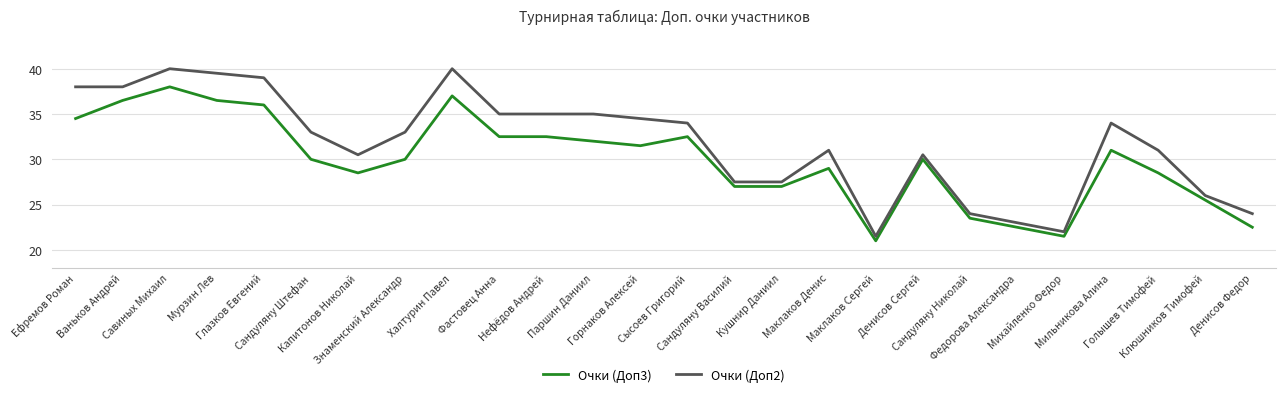

What is the lowest value of the Очки (Доп2) series?

21.5